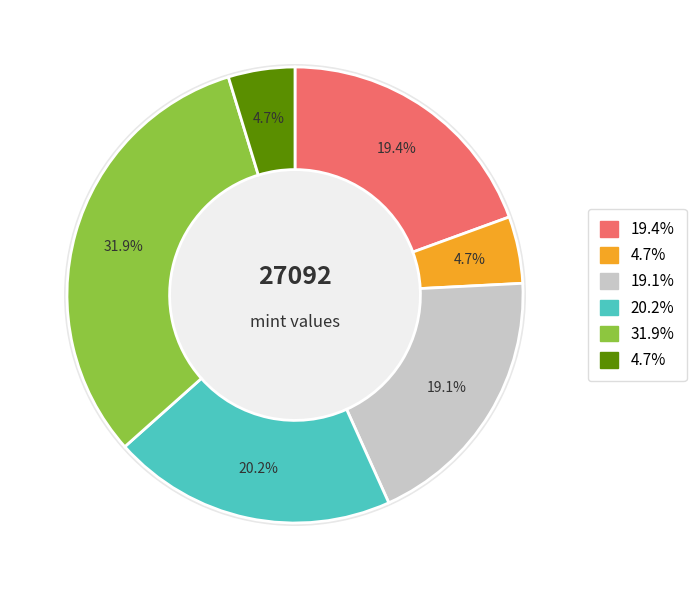

Is there any slice that represents more than half of the pie?

No